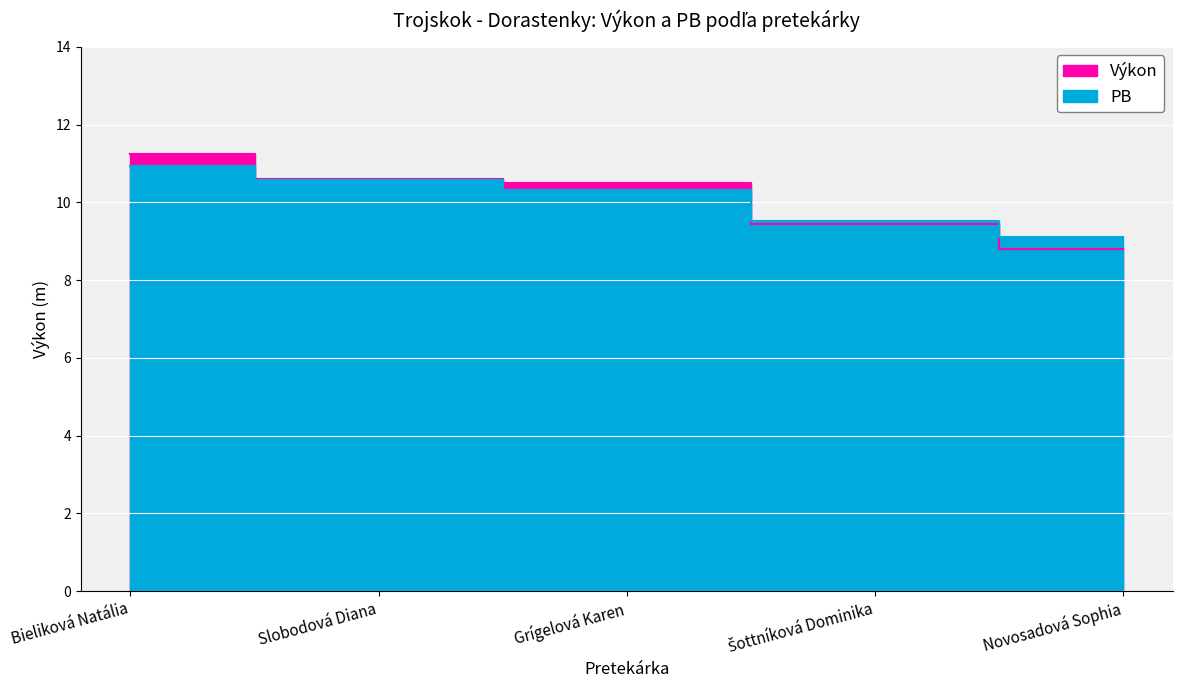

What are all the series names shown in the legend?

Výkon, PB